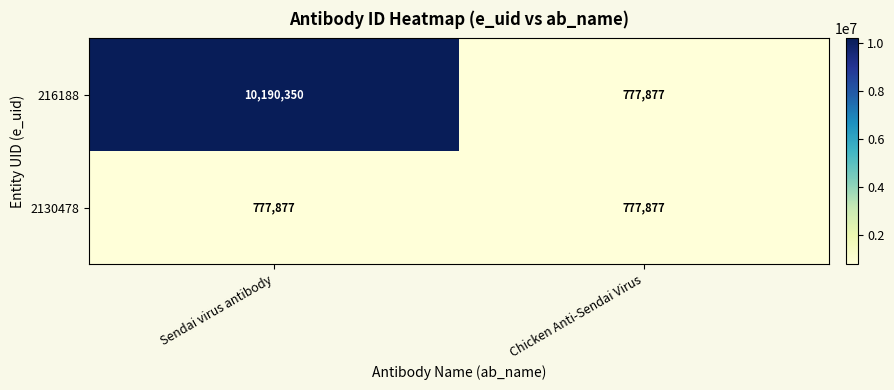

What is the approximate value of 216188 at Chicken Anti-Sendai Virus?

777877